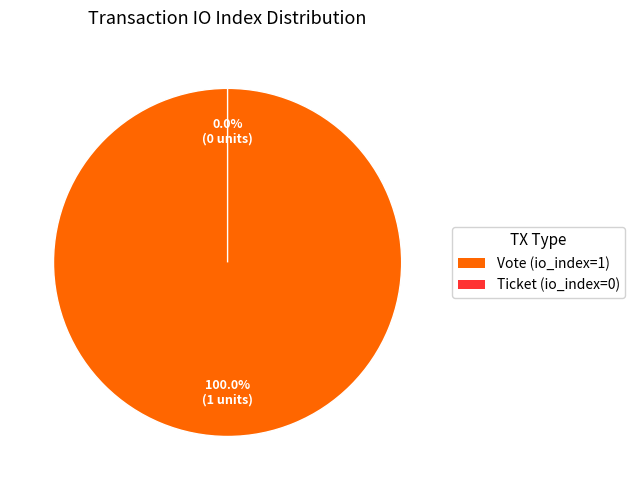

To the nearest percent, what is the combined percentage of Ticket (io_index=0) and Vote (io_index=1)?

100%